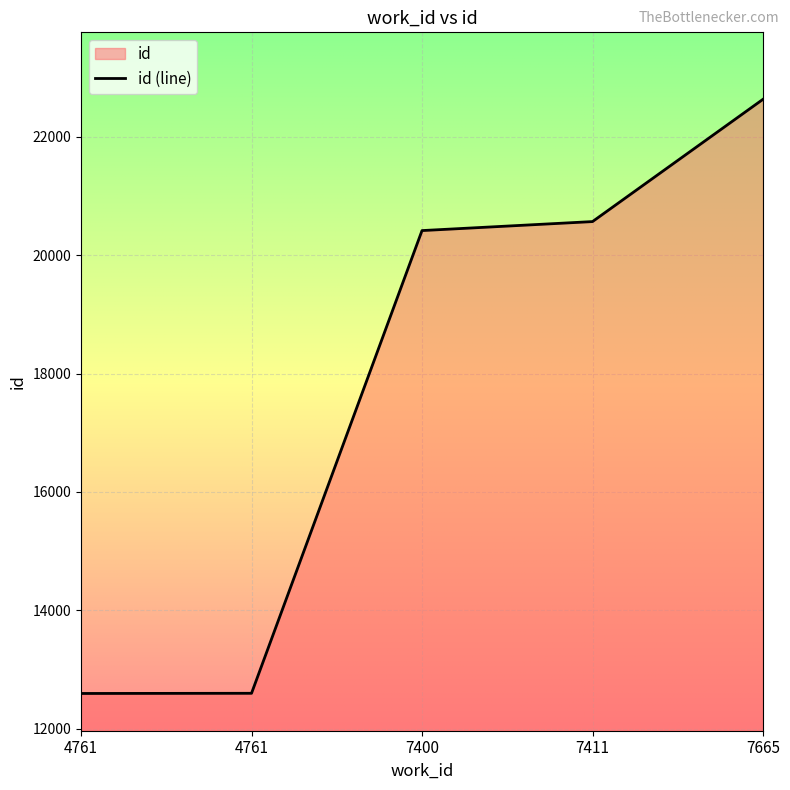

List the labels in order of value, smallest first.

4761, 4761, 7400, 7411, 7665